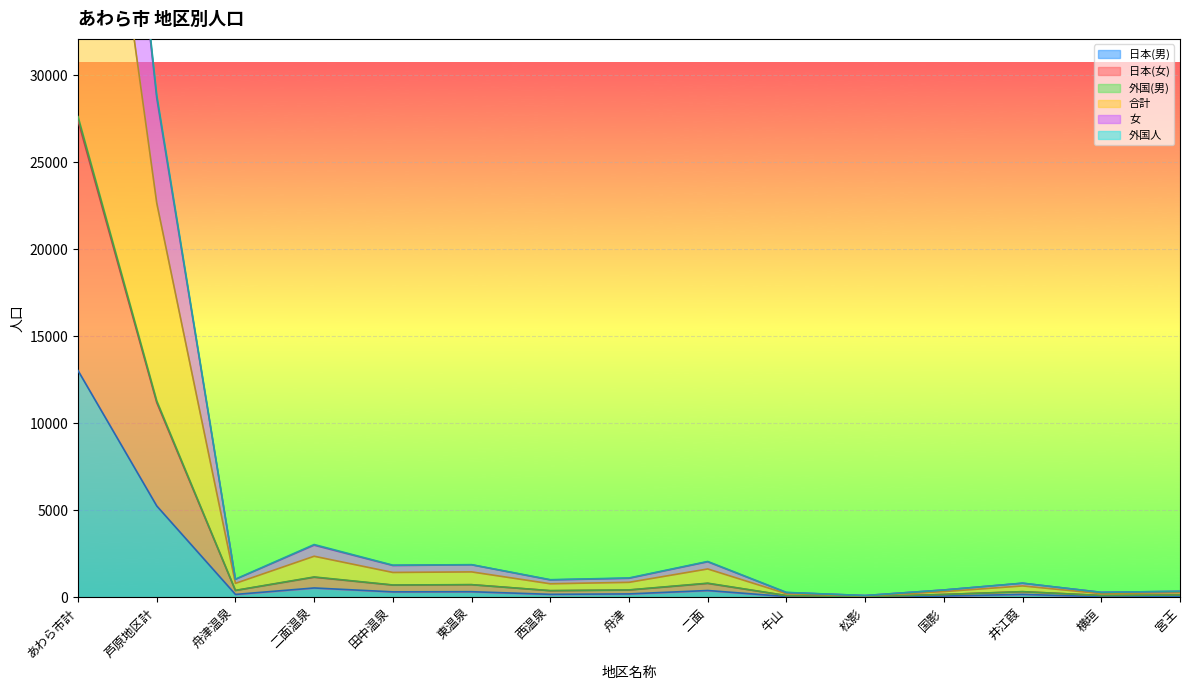

True or false: 日本(男) and 外国人 cross at least once.

False